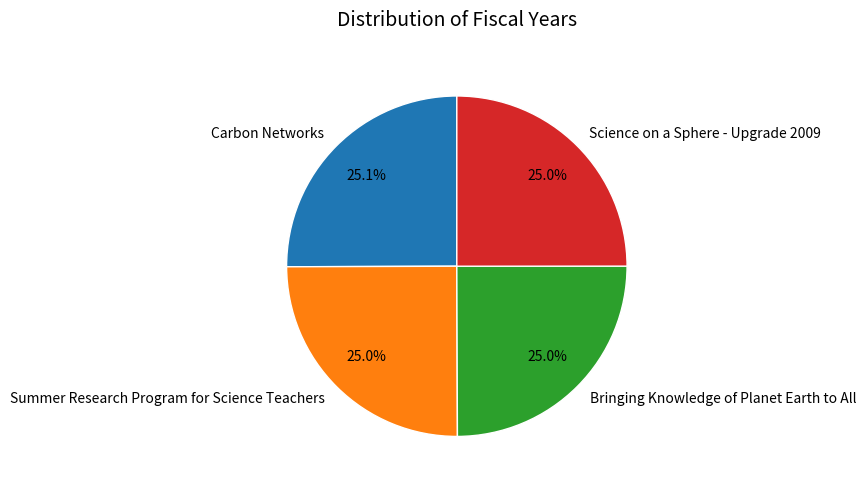

Does Science on a Sphere - Upgrade 2009 account for over 50% of the chart?

No